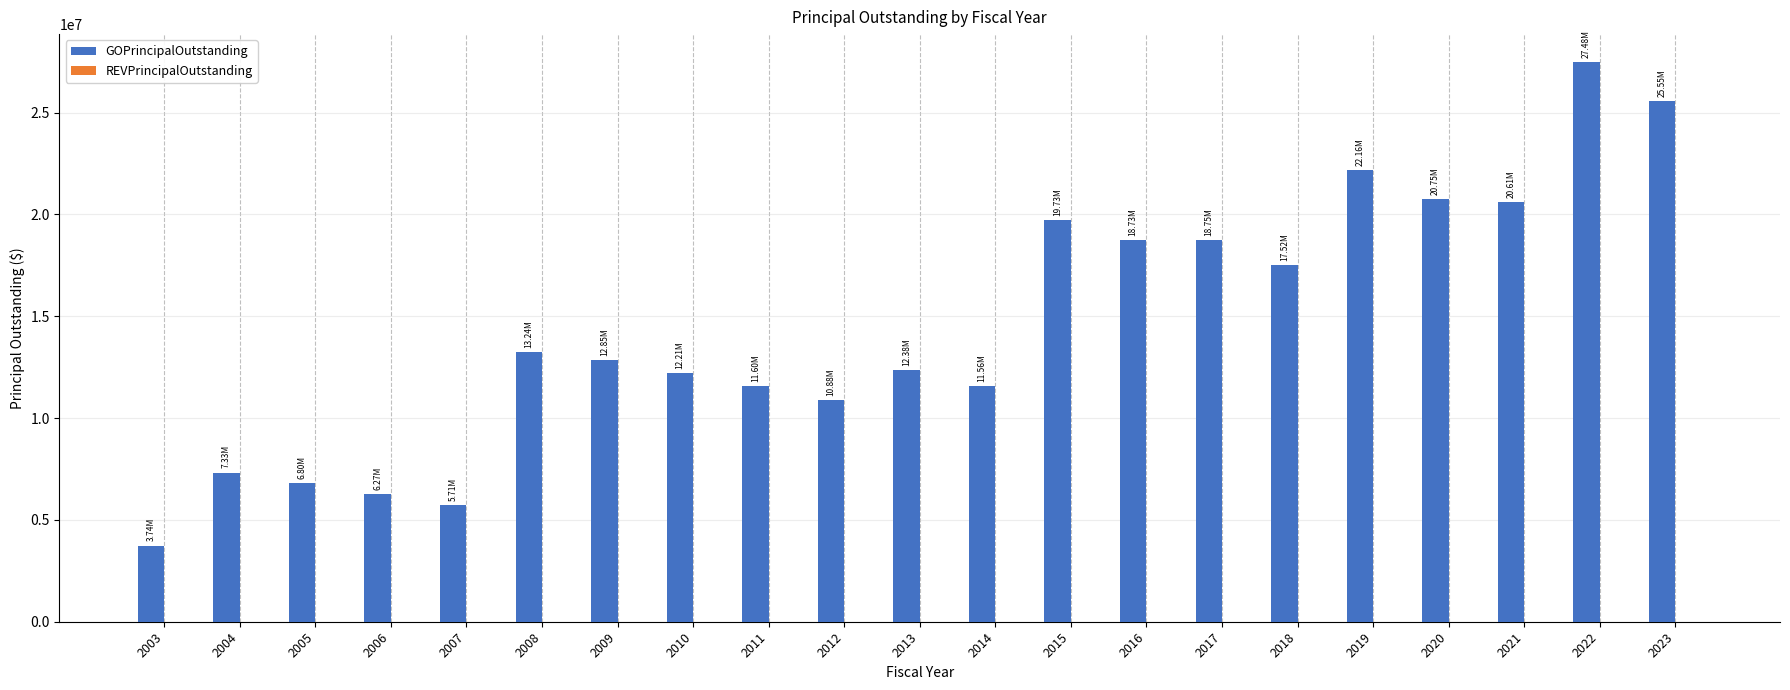

How many distinct data groups are displayed?

1